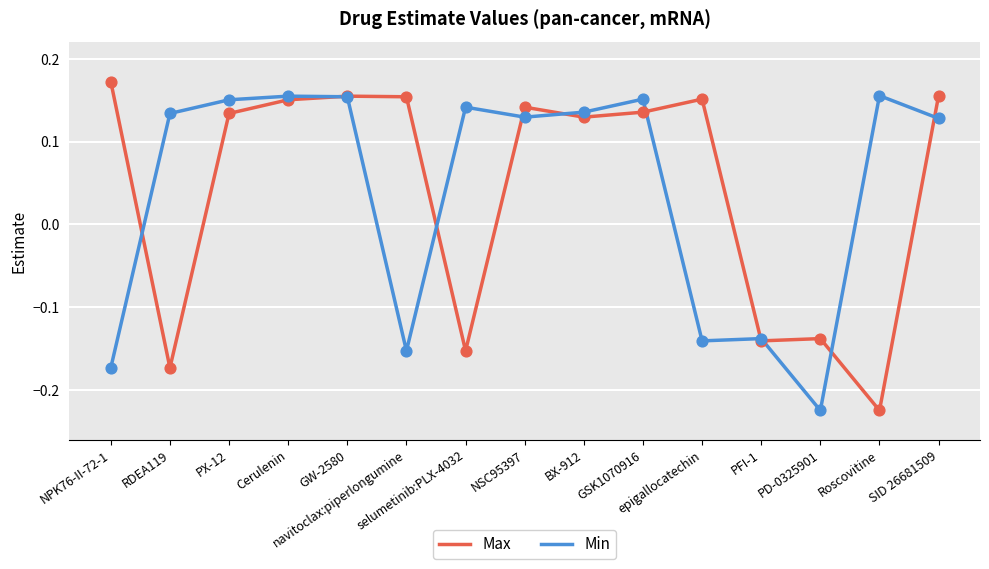

What are all the series names shown in the legend?

Max, Min